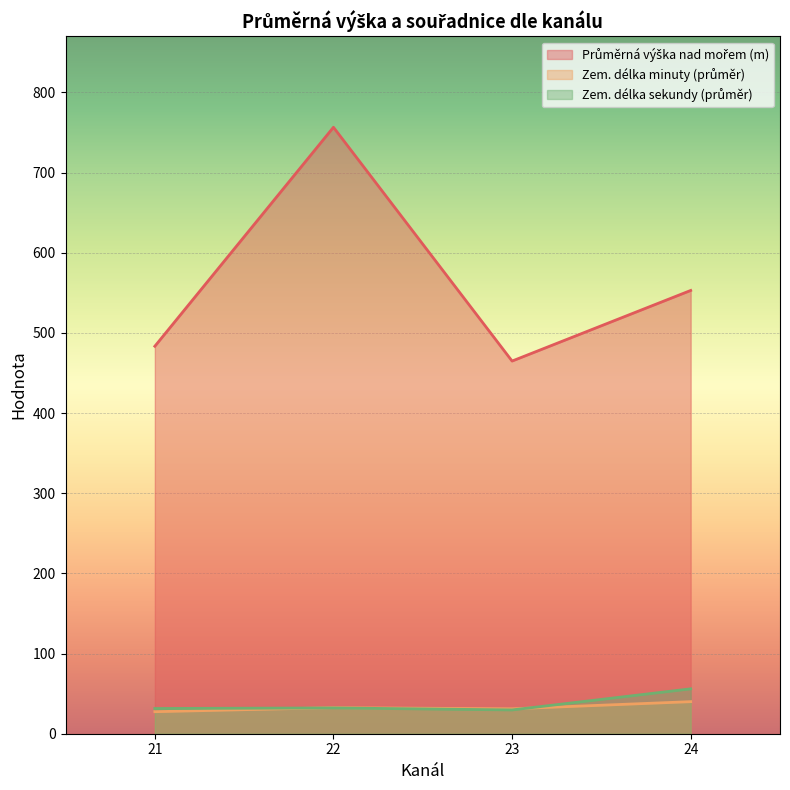

True or false: Průměrná výška nad mořem and Průměrná zem. délka sekundy cross at least once.

False